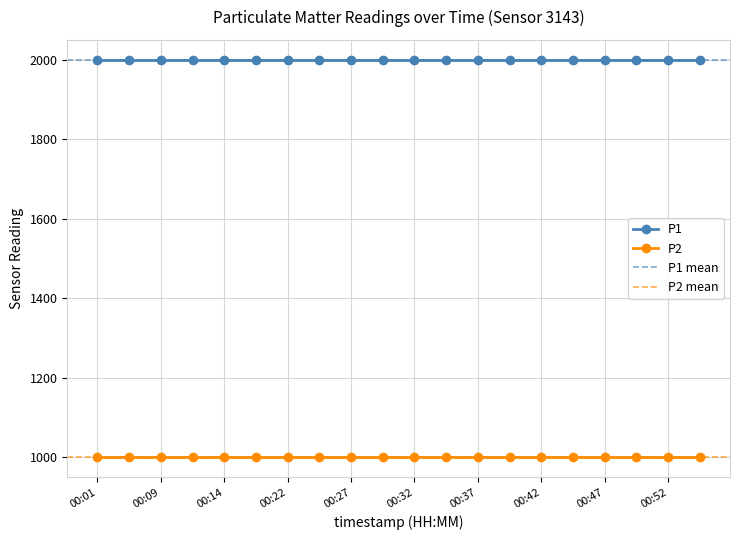

What is the minimum value shown in the chart?

999.9